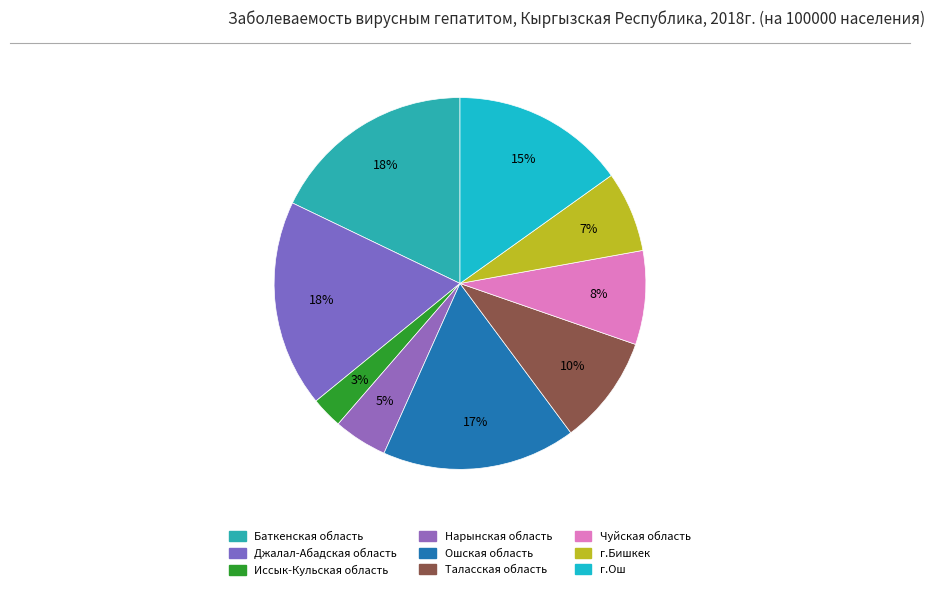

How many segments does this pie chart have?

9